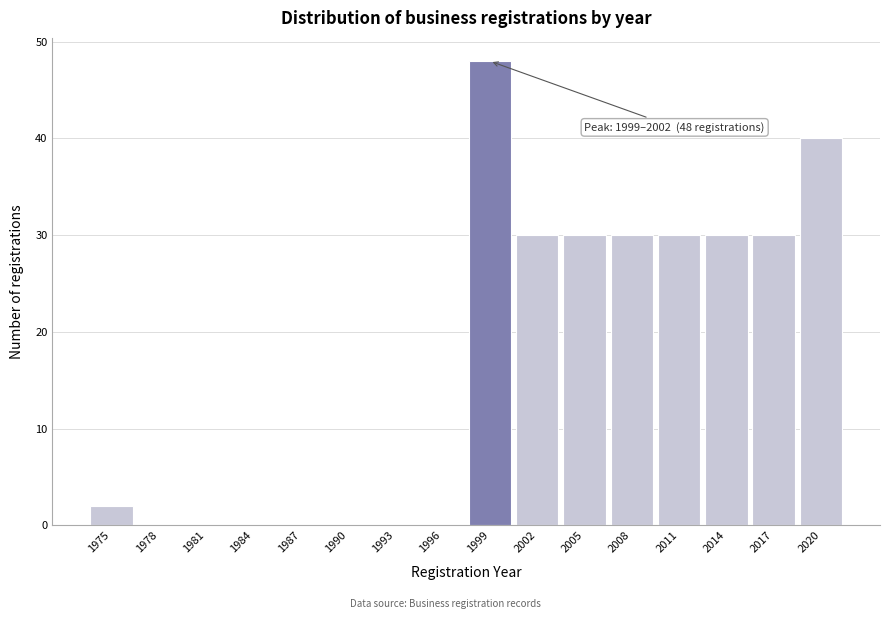

Reading left to right, transcribe all the data shown in this chart.

1975=2	1978=0	1981=0	1984=0	1987=0	1990=0	1993=0	1996=0	1999=48	2002=30	2005=30	2008=30	2011=30	2014=30	2017=30	2020=40